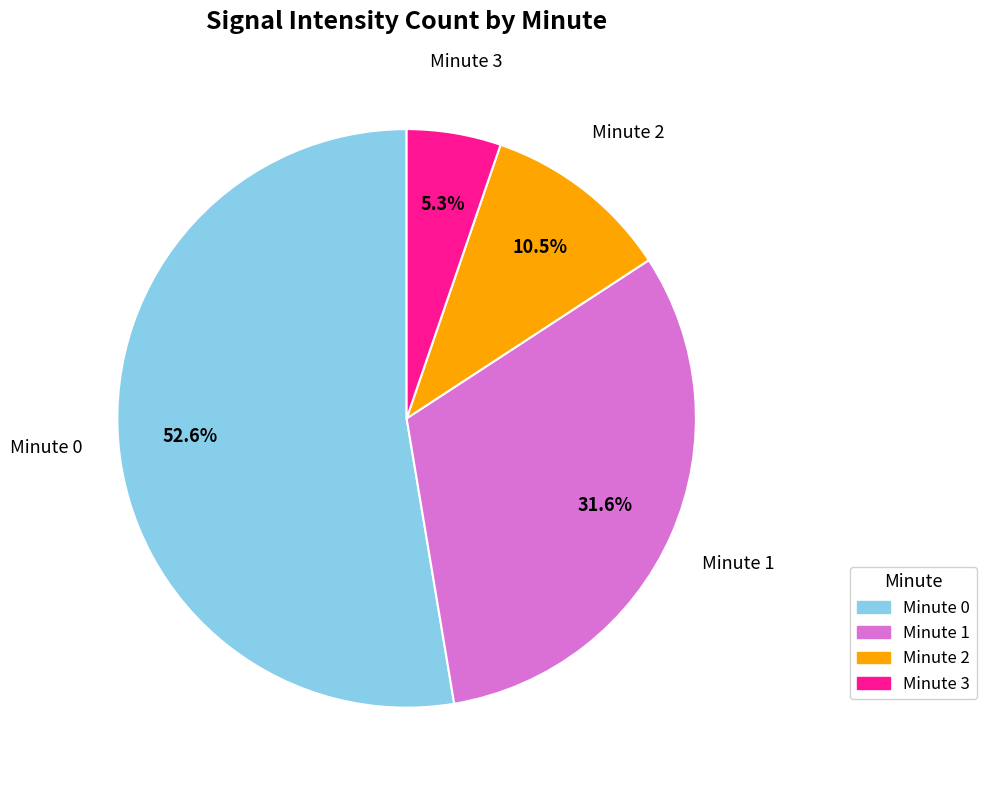

How many segments does this pie chart have?

4